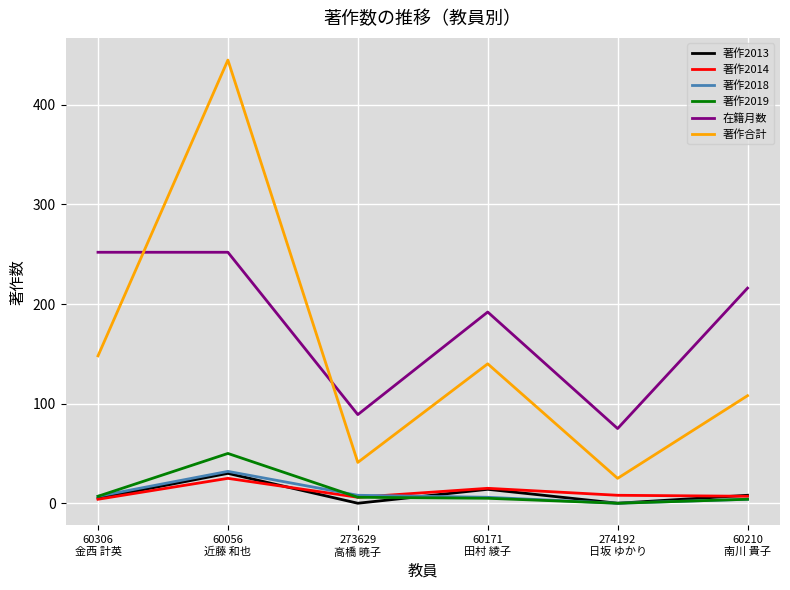

Which series has the largest total across all categories?

在籍月数